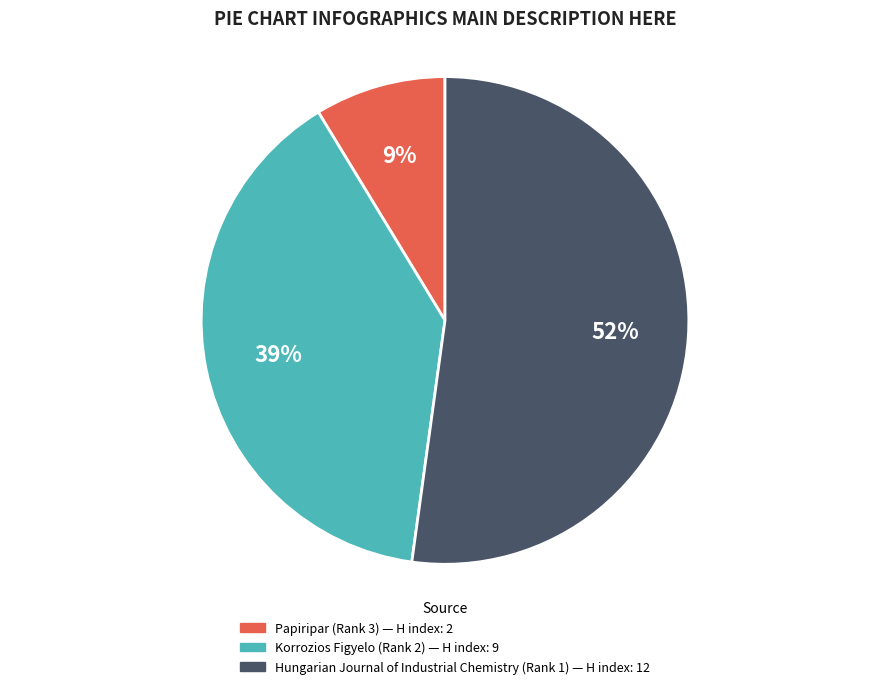

How many segments does this pie chart have?

3